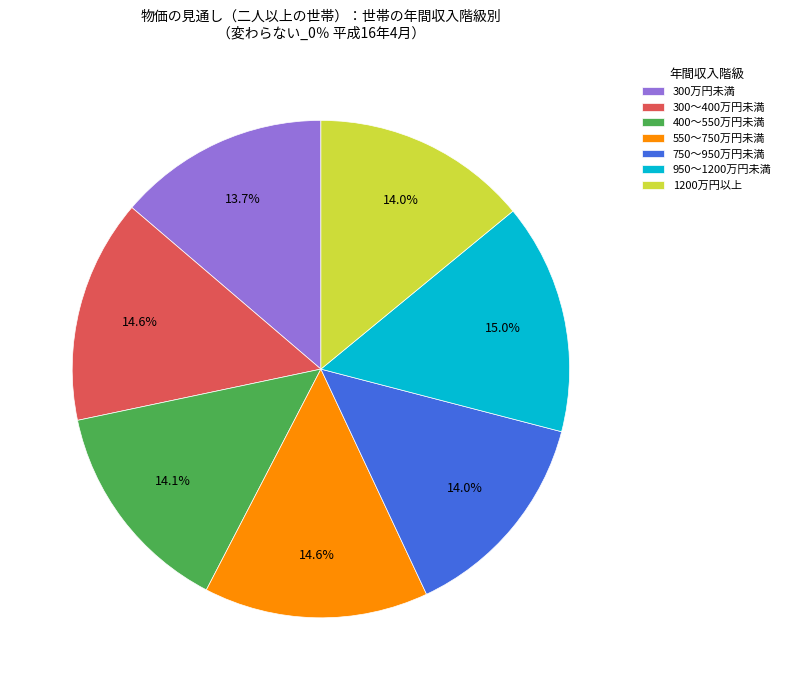

Approximately how many times larger is the value at 550～750万円未満 compared to 750～950万円未満?

1.0